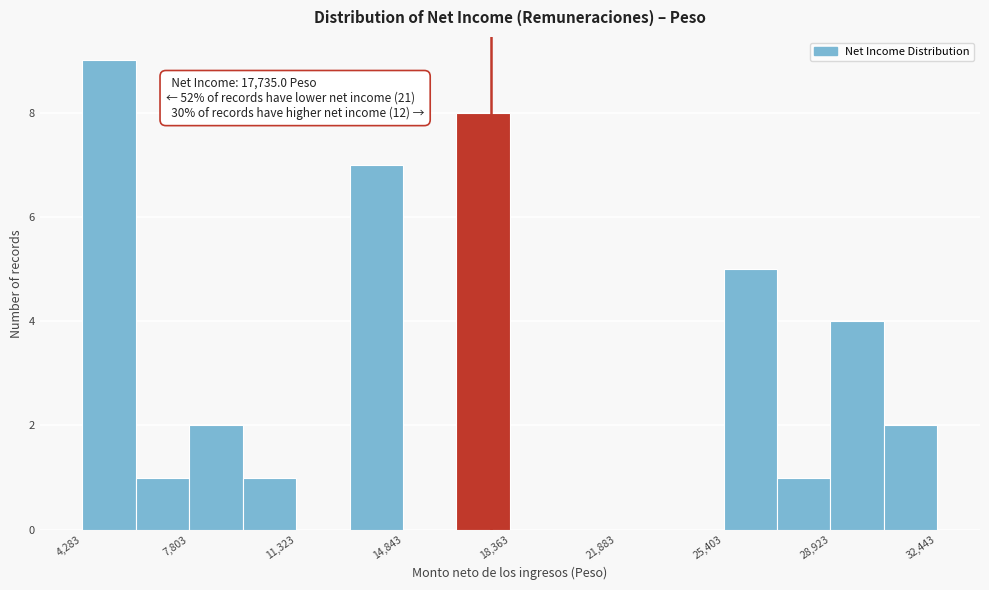

Read against the x-axis, roughly where is the centre of the tallest bar?

5000